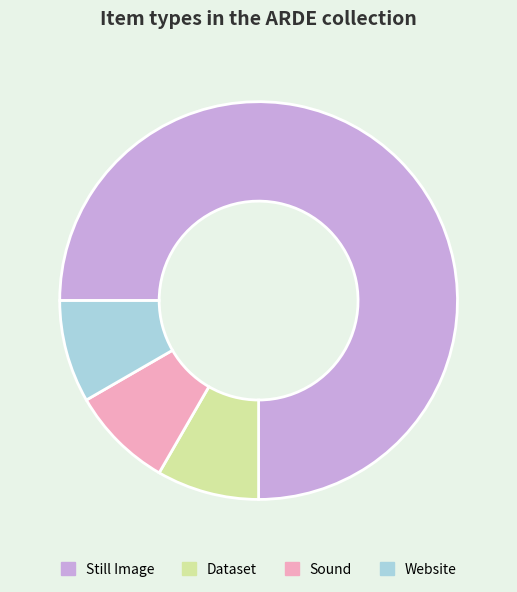

The Dataset slice represents 21% of the pie. True or false?

False